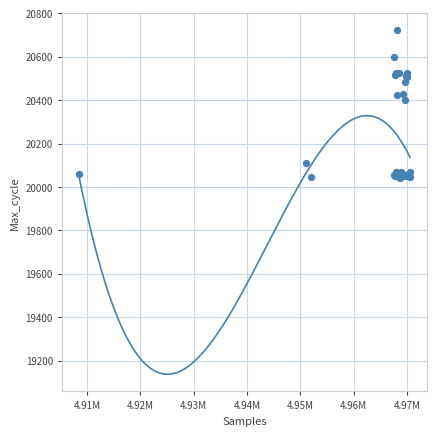

What Y value in the scatter plot is closest to 20380?

20402